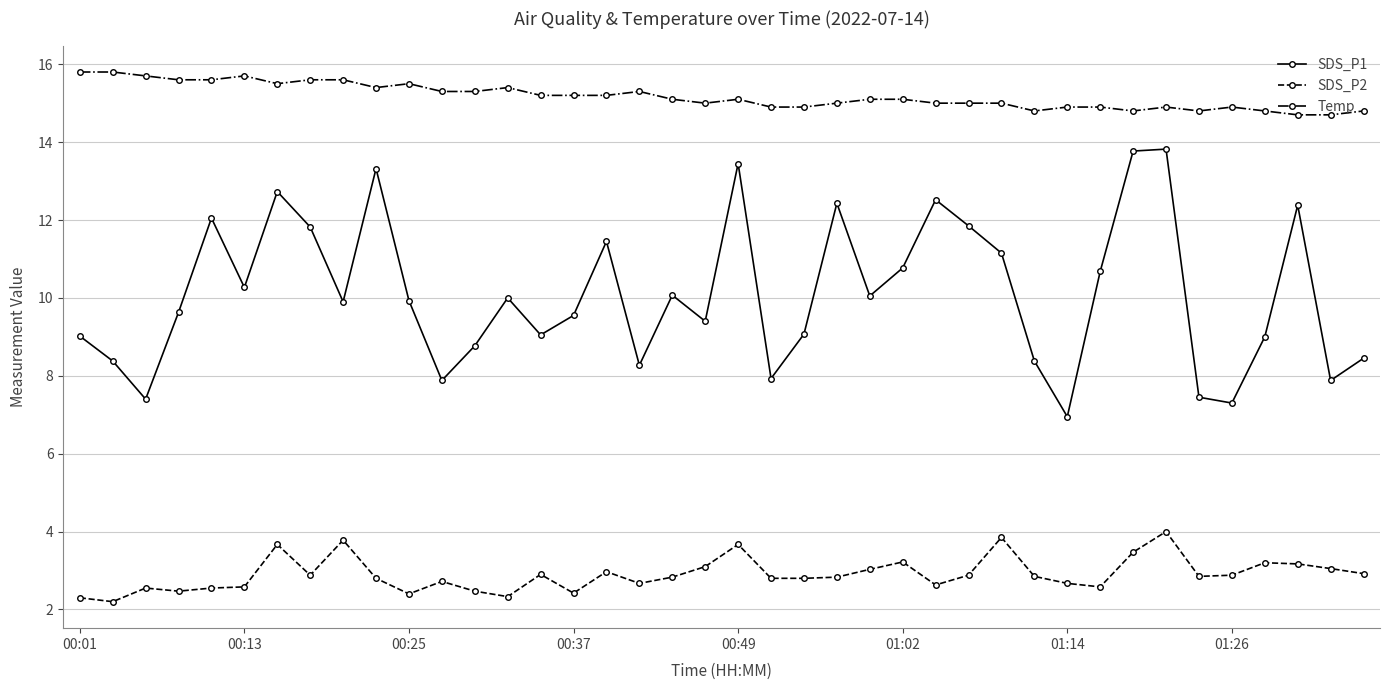

What is the value of the Temp point at the 16th from the left?

15.2